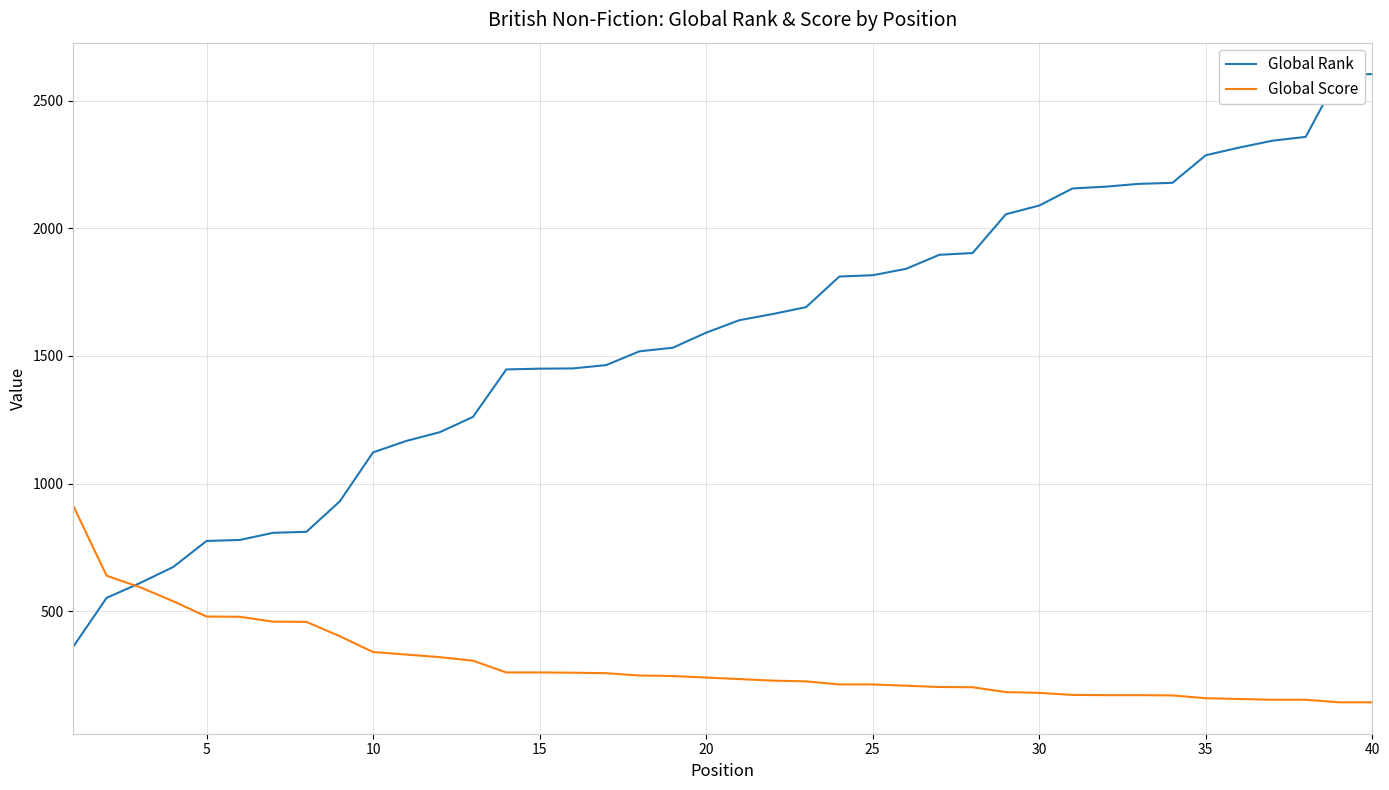

Which series has the largest total across all categories?

Global Rank